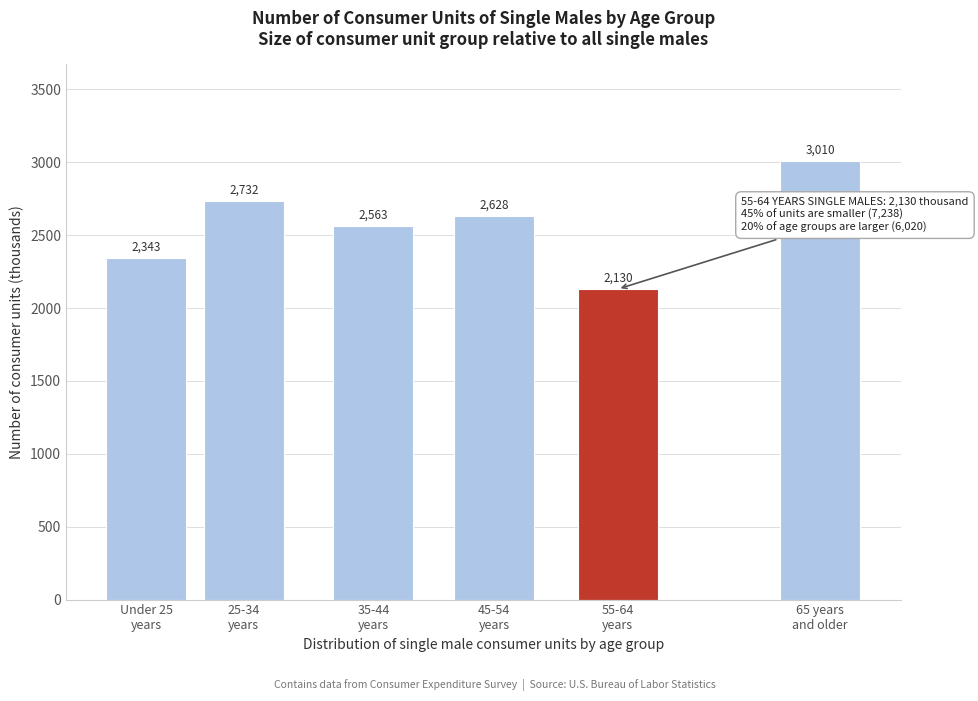

Reading left to right, list all the values displayed in this chart.

2343	2732	2563	2628	2130	3010